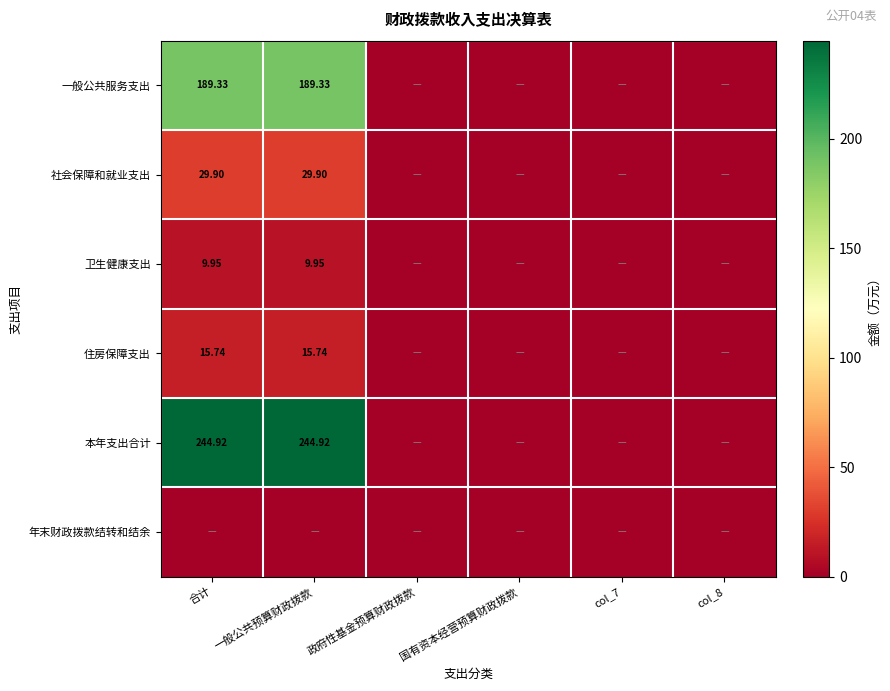

List the series in order of their peak value, lowest first.

年末财政拨款结转和结余, 卫生健康支出, 住房保障支出, 社会保障和就业支出, 一般公共服务支出, 本年支出合计